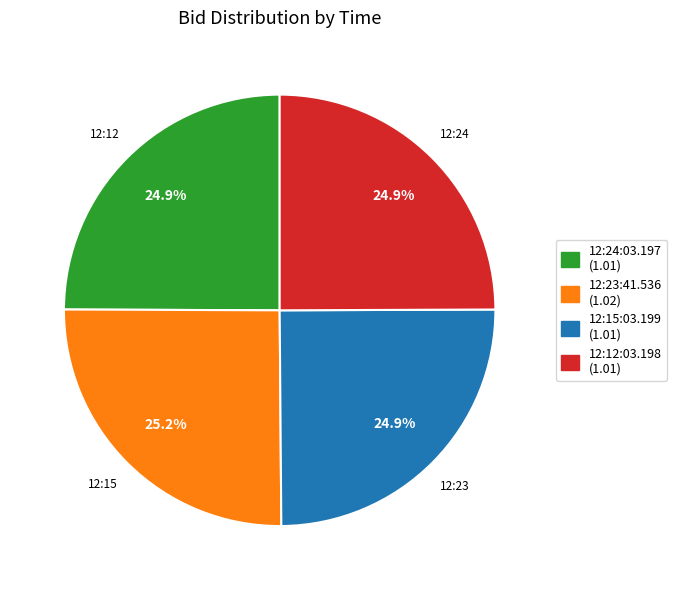

Approximately how many times larger is the value at 12:23:41.536 compared to 12:24:03.197?

1.0